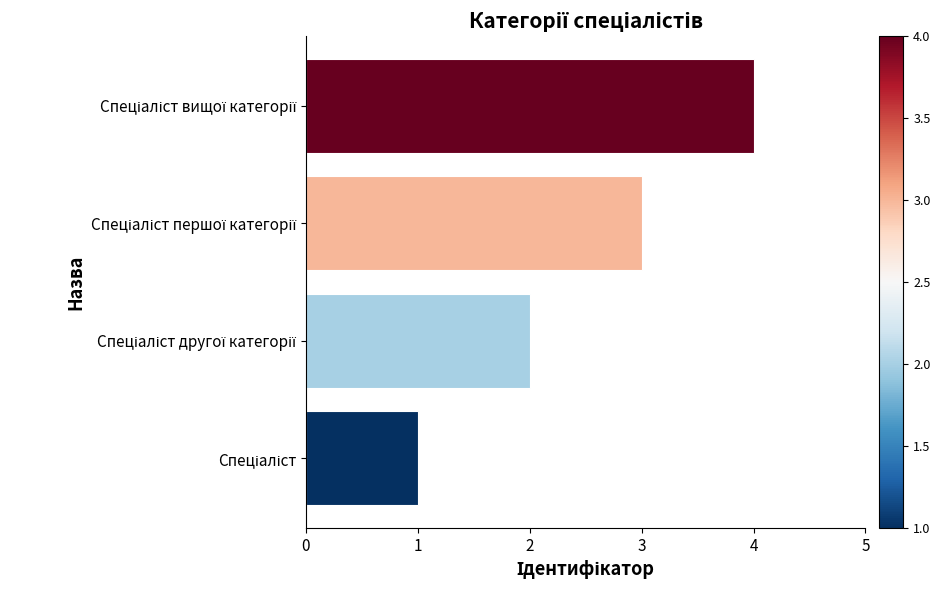

How many data points are less than 3?

2